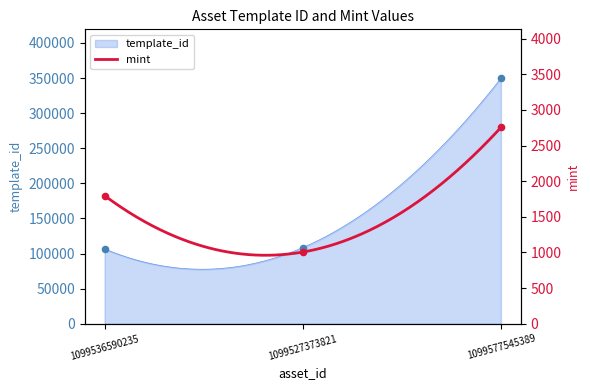

Is the value of template_id at 1099577545389 greater than the value of mint at 1099577545389?

Yes